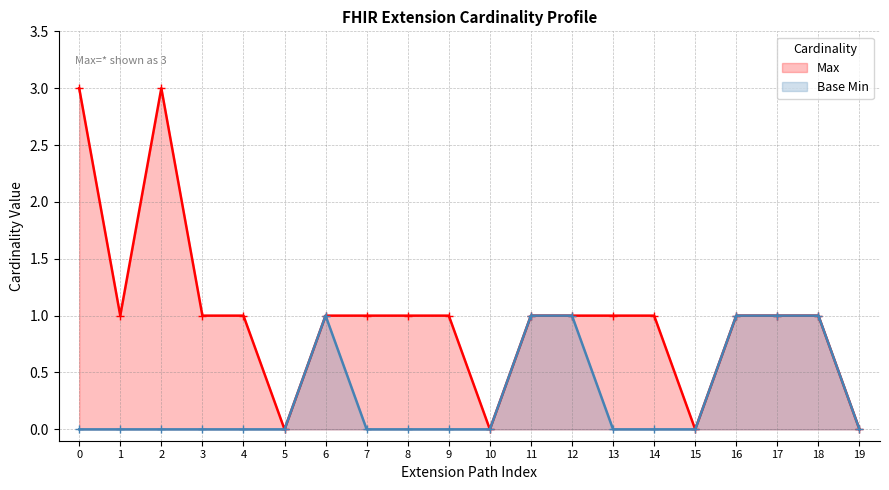

What is the value of the Base Min point at the 19th from the left?

1